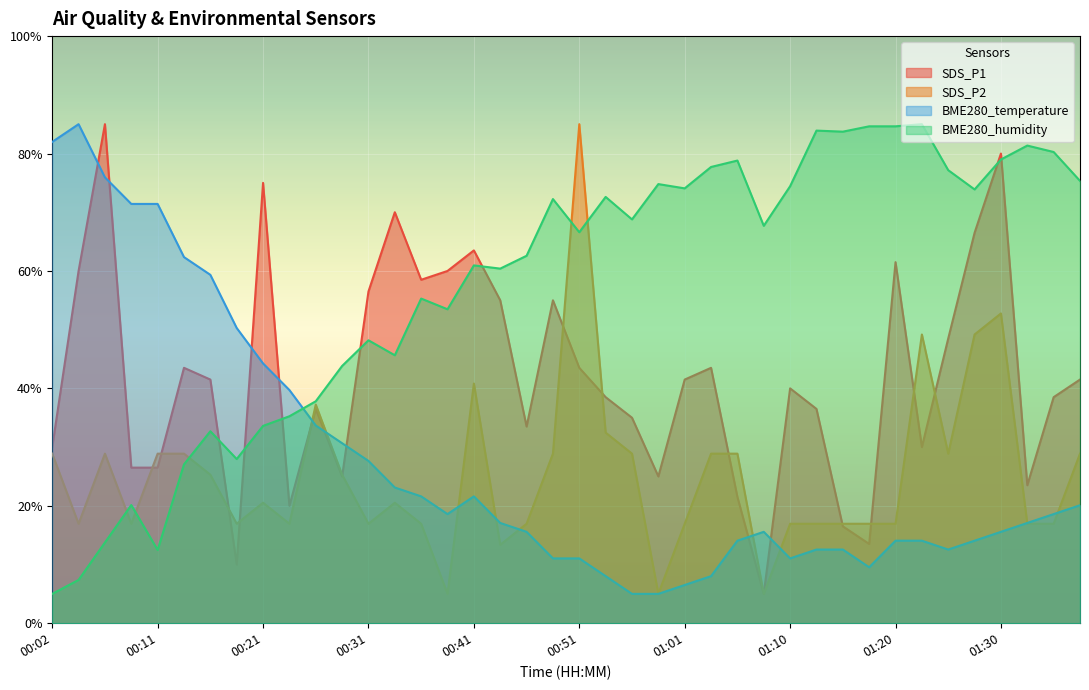

How many data points in SDS_P2 are above 20?

21